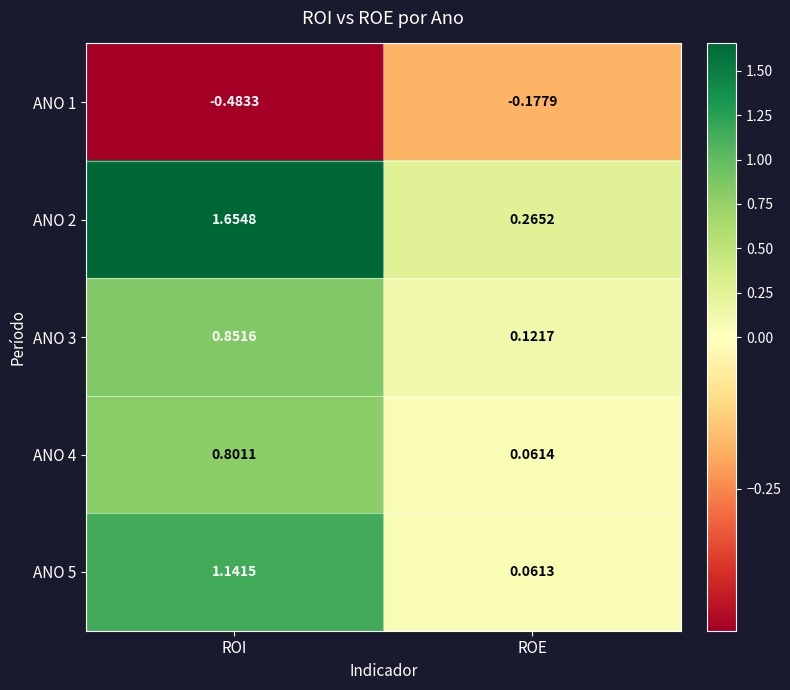

At which category is the sum across all series the highest?

ROI